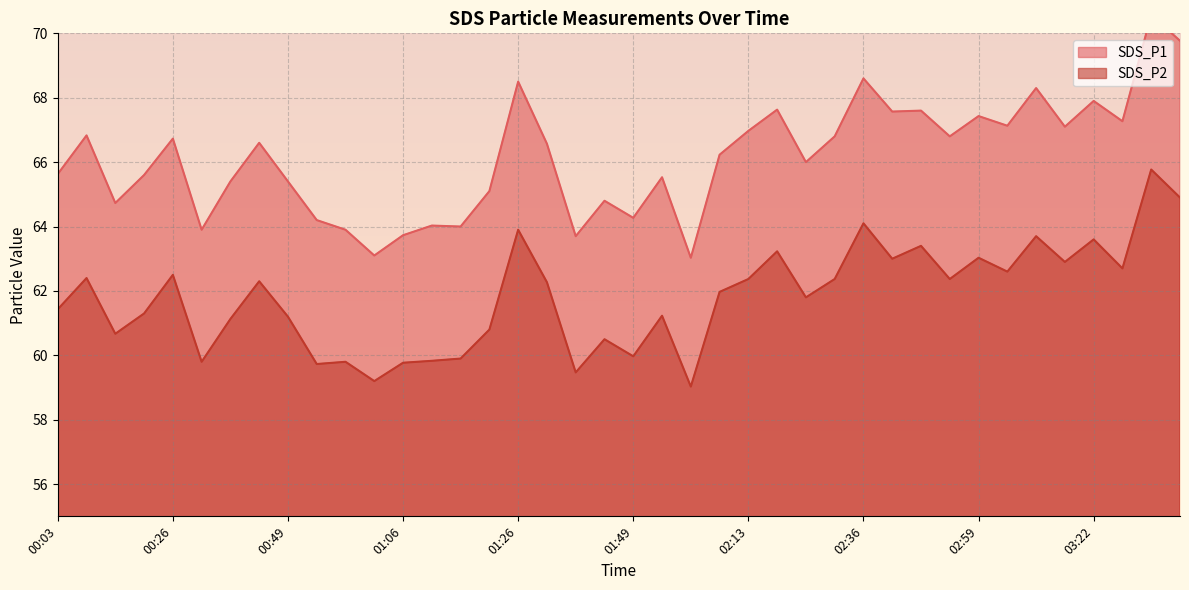

Is it true that SDS_P1 equals 15.1 at 01:32?

False